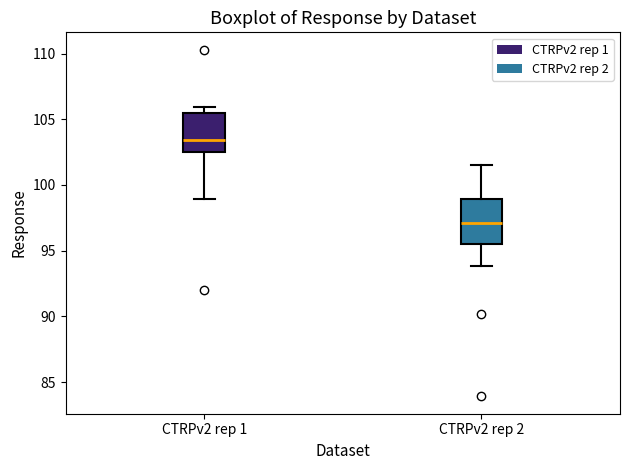

Reading left to right, transcribe this box plot: for each box, give where its median line is, the range the box spans, and where its two whiskers end, as read against the y-axis. The values are not printed on the chart, so give them approximately, as read against the axis.

CTRPv2 rep 1: median 103.5, box 102.5 to 105.5, whiskers 99.0 to 106.0
CTRPv2 rep 2: median 97.0, box 95.5 to 99.0, whiskers 94.0 to 101.5